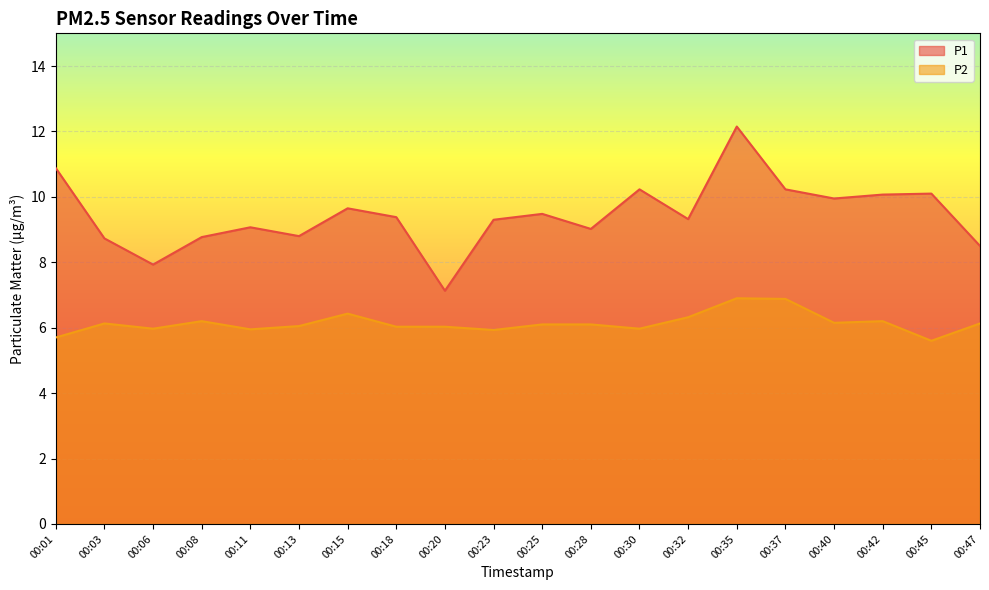

How many interior local peaks does the P1 series have?

6